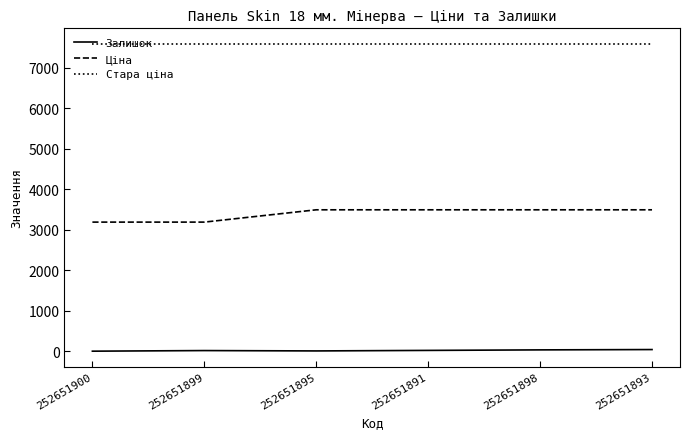

What is the spread (max minus min) of values at 252651895?

7587.5